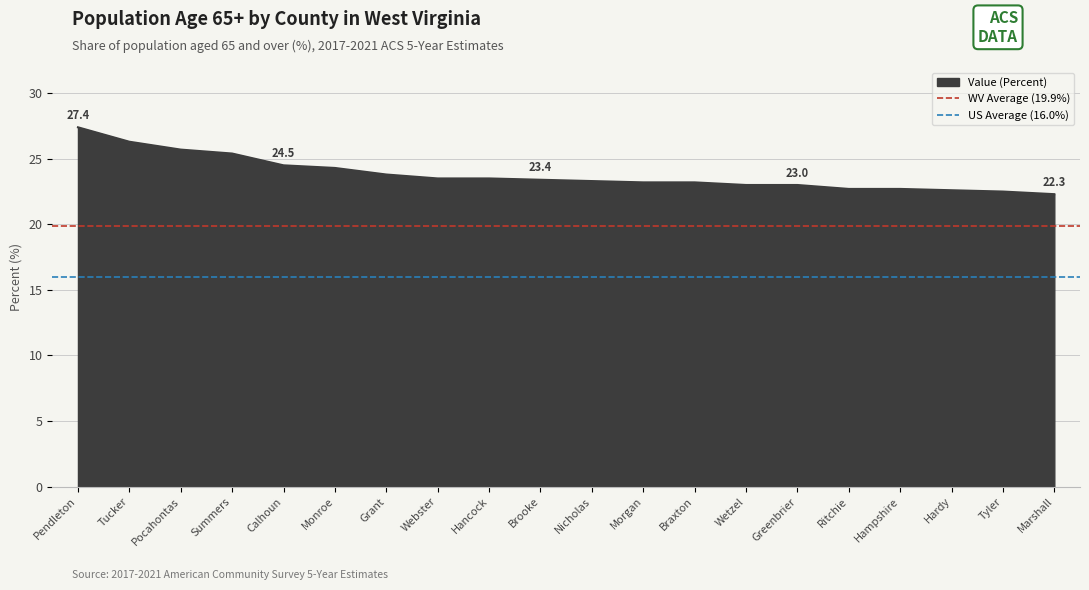

What is the maximum value for Value (Percent)?

27.4